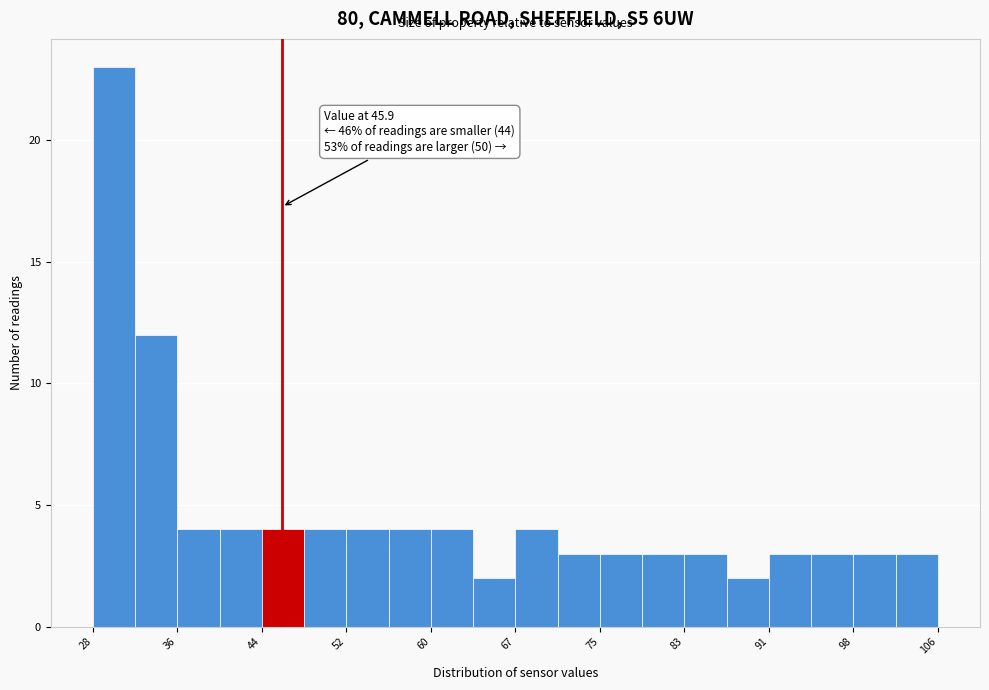

Around what value on the x-axis is the tallest bar? Give the approximate position of its centre, as read against the axis.

30